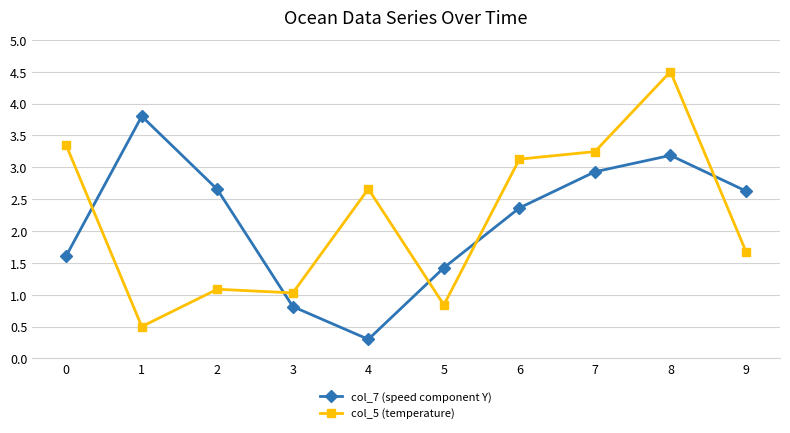

The value of col_7 (speed component Y) at 6 is 0.9. True or false?

False